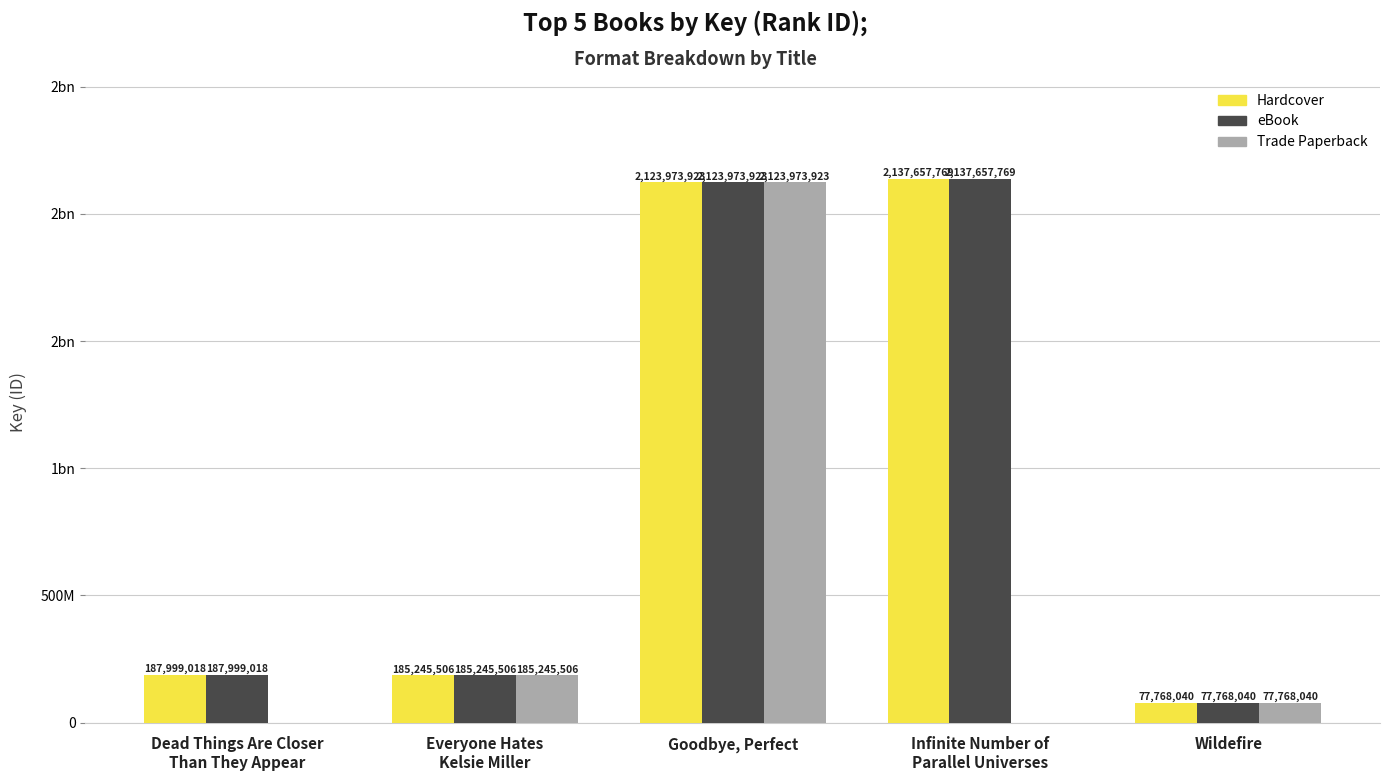

At which label is eBook closest to 1107712904?

Dead Things Are Closer
Than They Appear